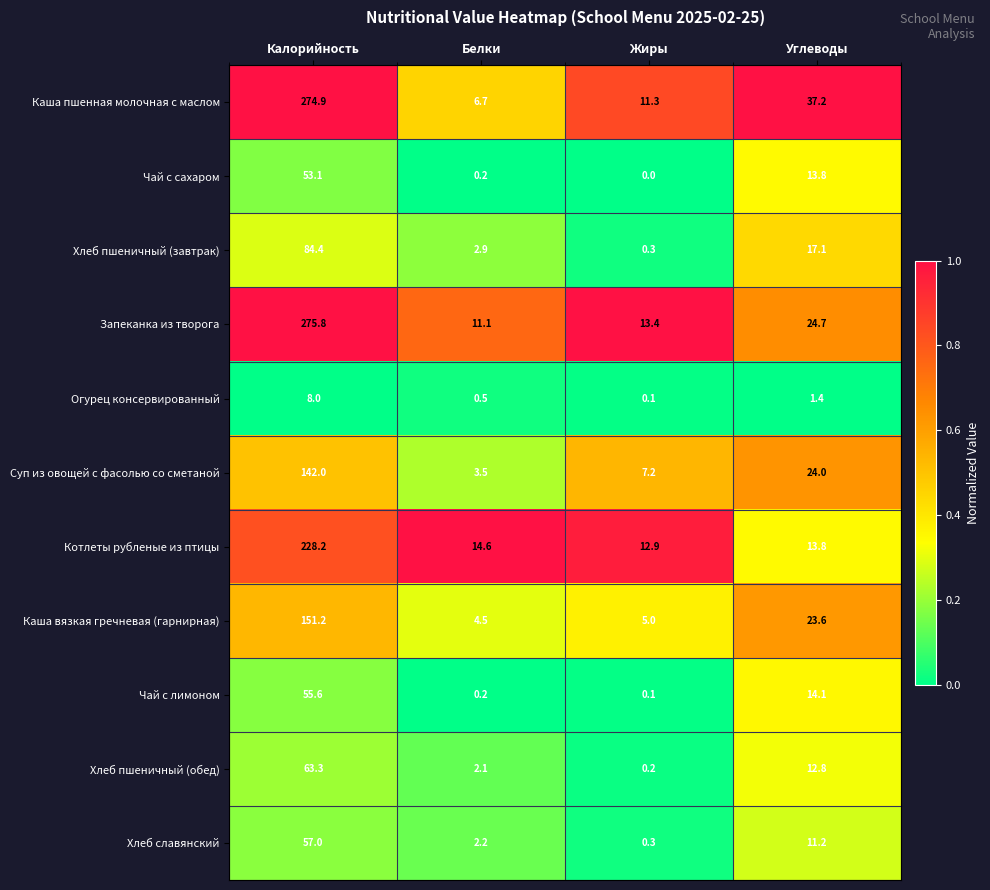

True or false: Суп из овощей с фасолью со сметаной has a value of 7.2 at Жиры.

True